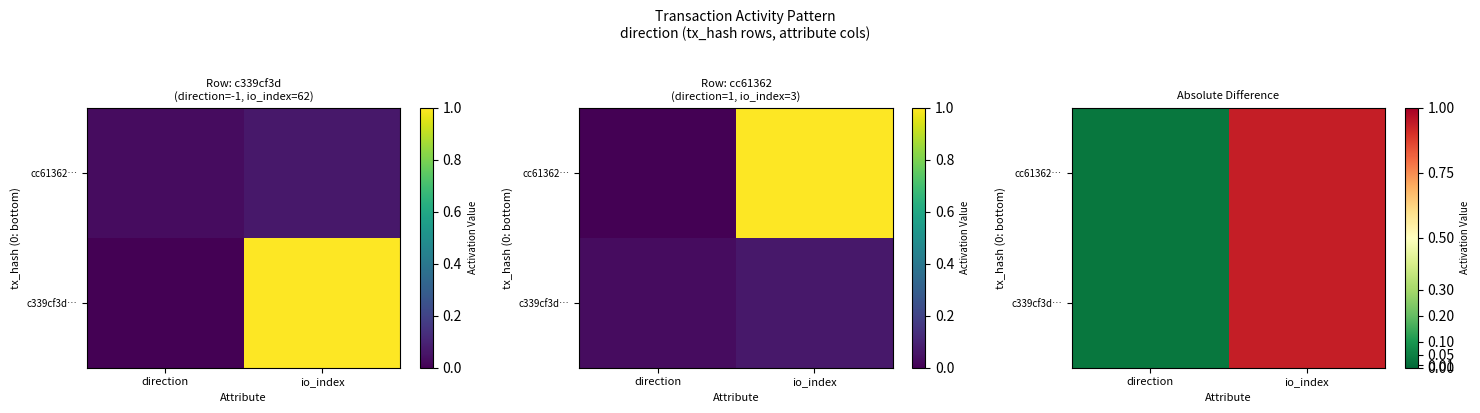

What is the difference between the maximum and minimum values in the c339cf3d… series?

0.9